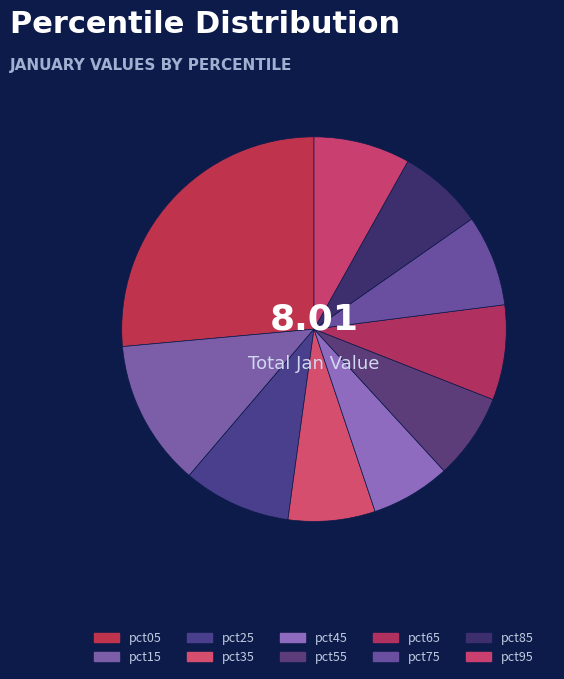

Is there any slice that represents more than half of the pie?

No